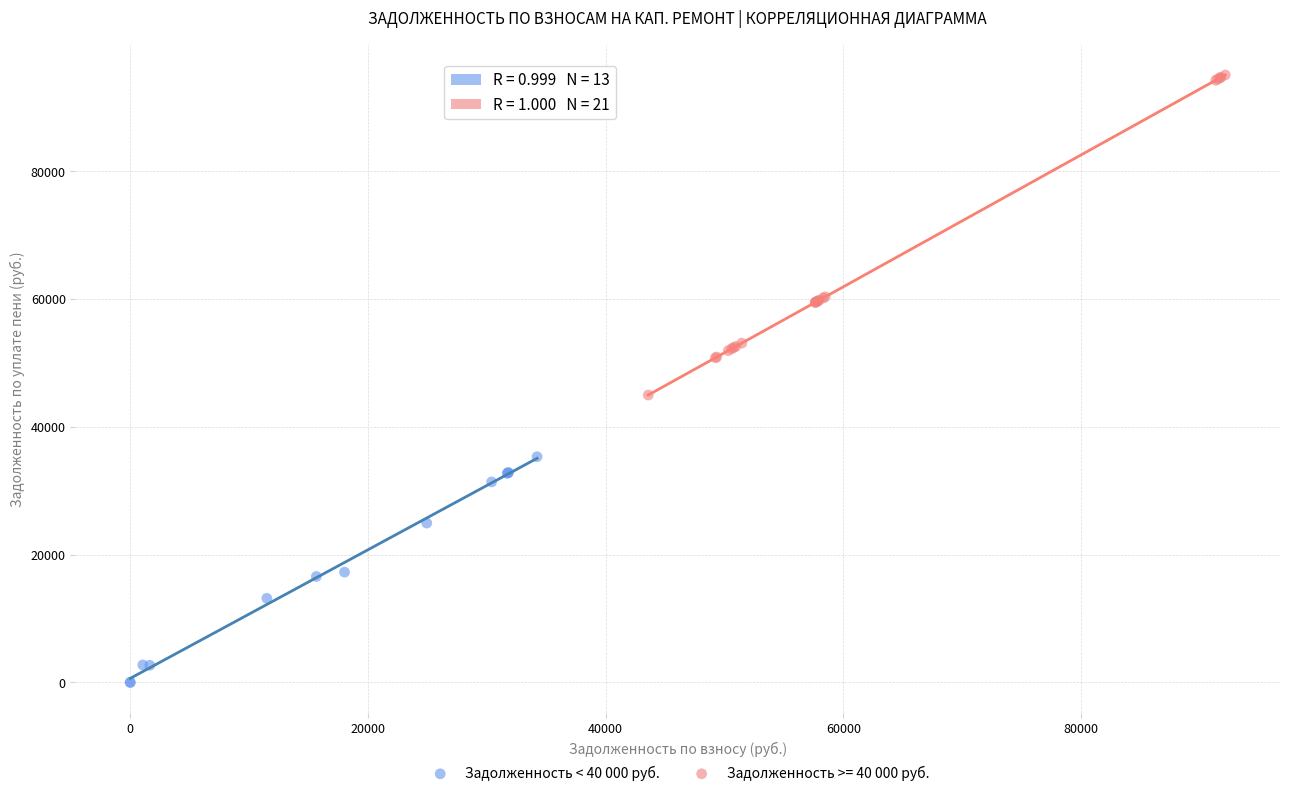

Which series has the widest spread of Y values?

Задолженность >= 40 000 руб.